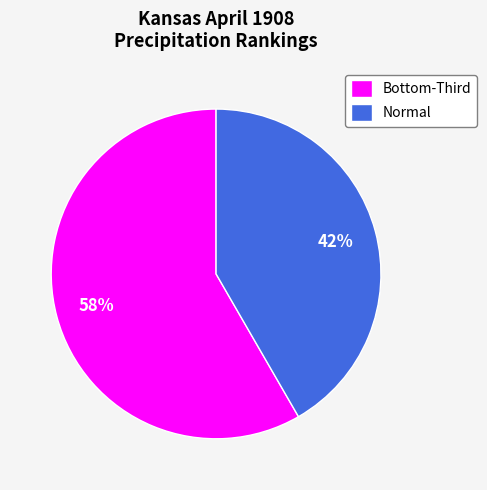

To the nearest percent, what is the average slice percentage?

50%